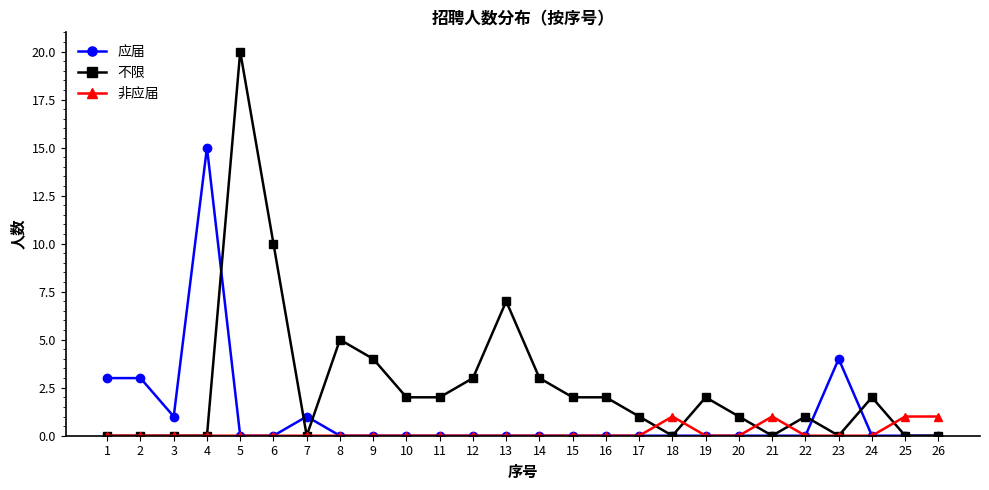

Where is the first local minimum for 应届?

3